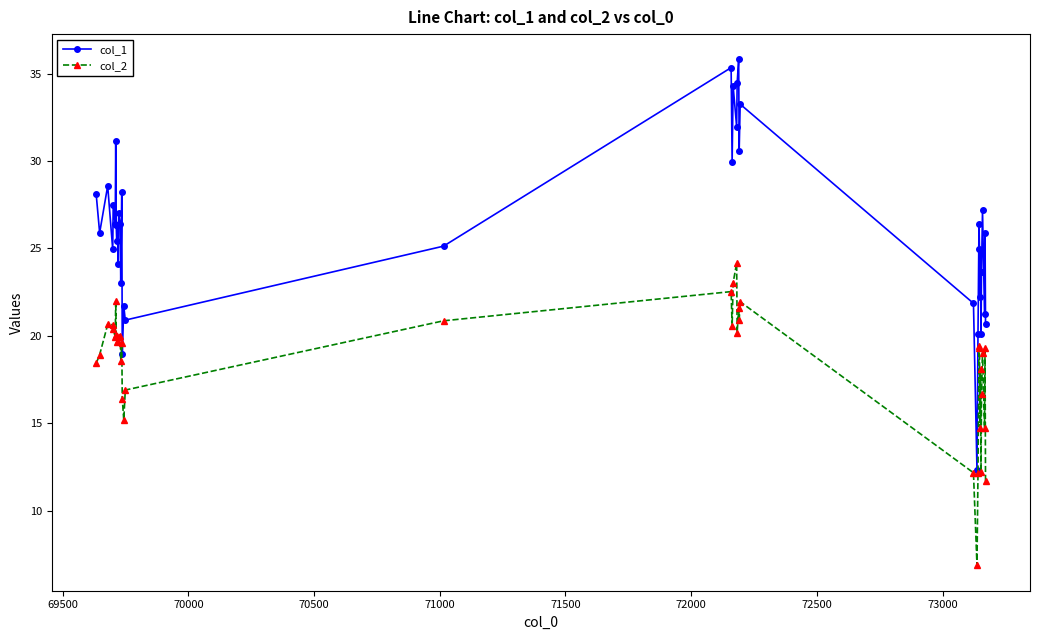

What are all the series names shown in the legend?

col_1, col_2